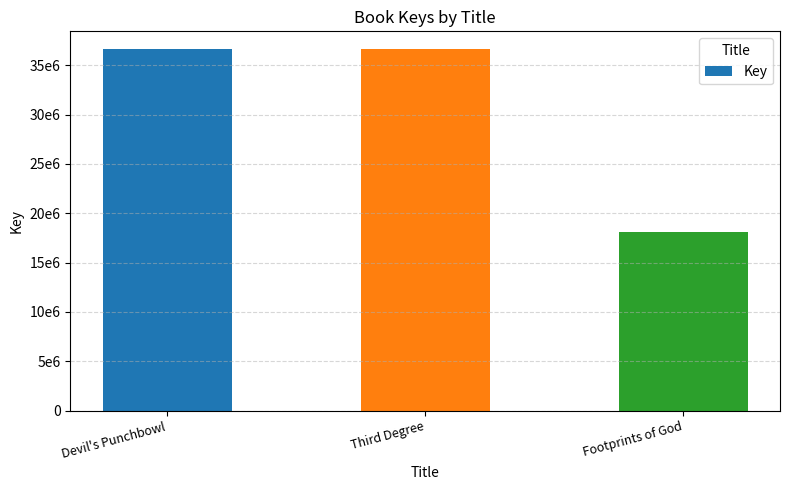

What position from the left is Footprints of God?

3